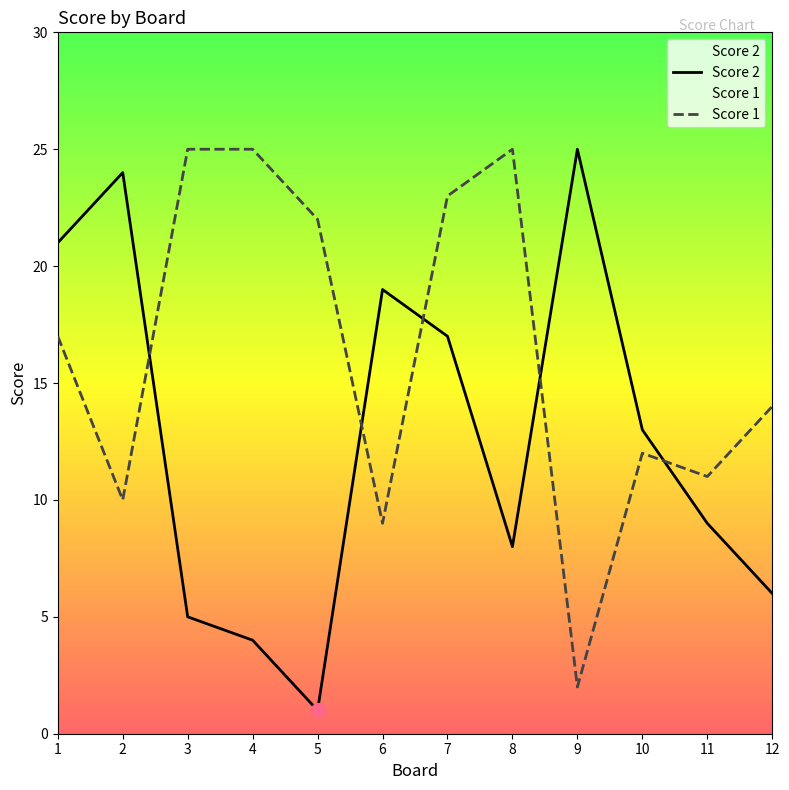

What is the total value across all series at 3?

30